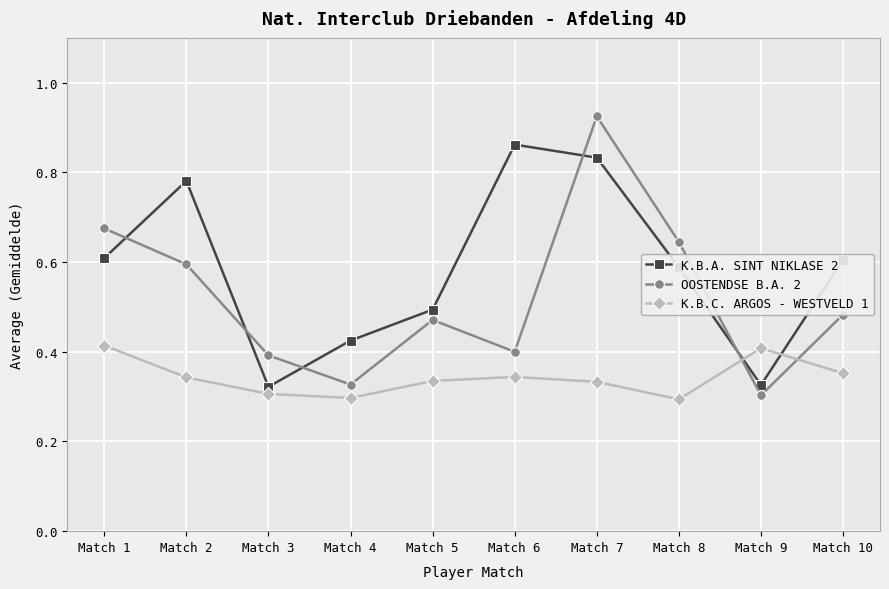

What is the sum of the K.B.A. SINT NIKLASE 2 values at Match 1 and Match 4?

1.0